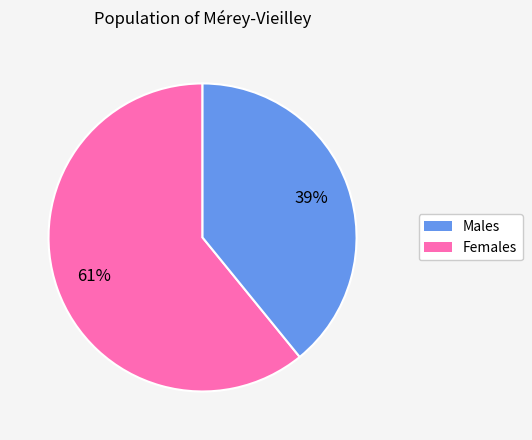

Is there any slice that represents more than half of the pie?

Yes